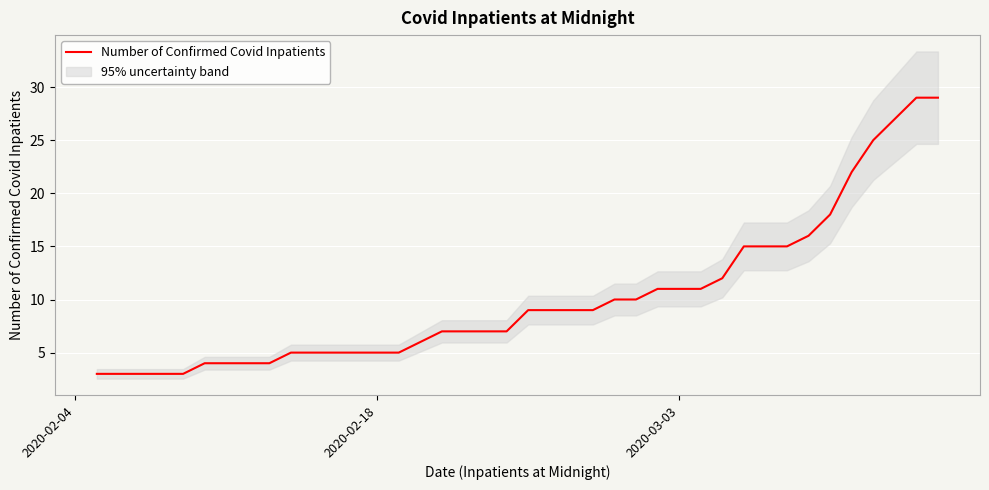

What is the maximum value for Number of Confirmed Covid Inpatients?

29